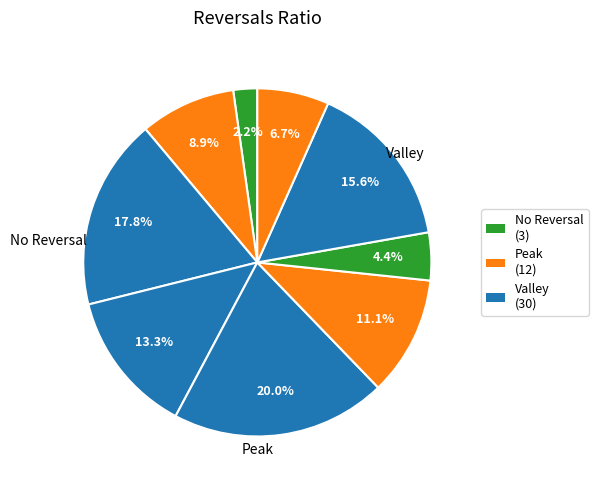

How many slices are in this pie chart?

9